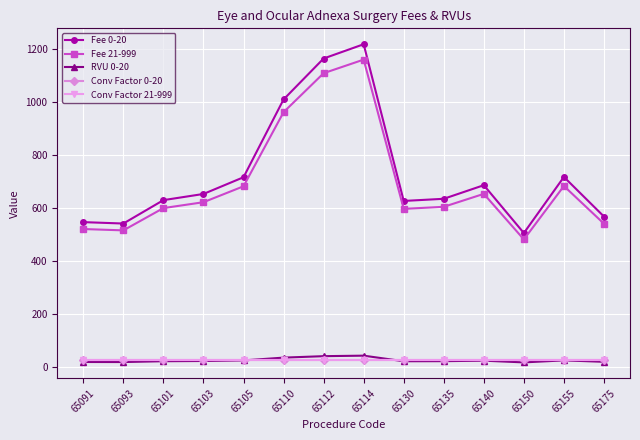

Is the value of RVU 0-20 at 65140 greater than the value of Fee 21-999 at 65130?

No